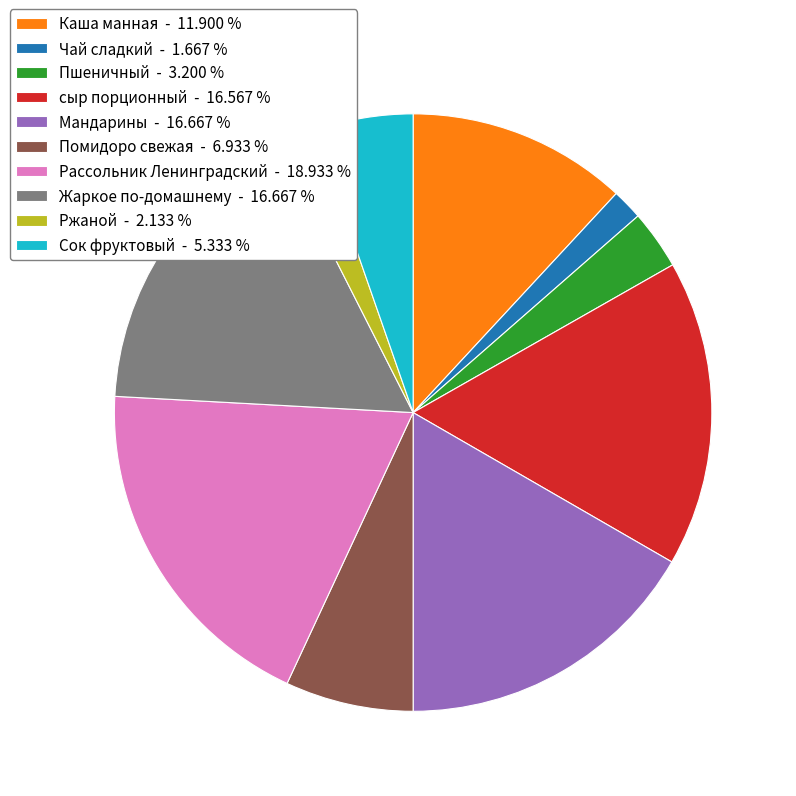

How many slices are in this pie chart?

10